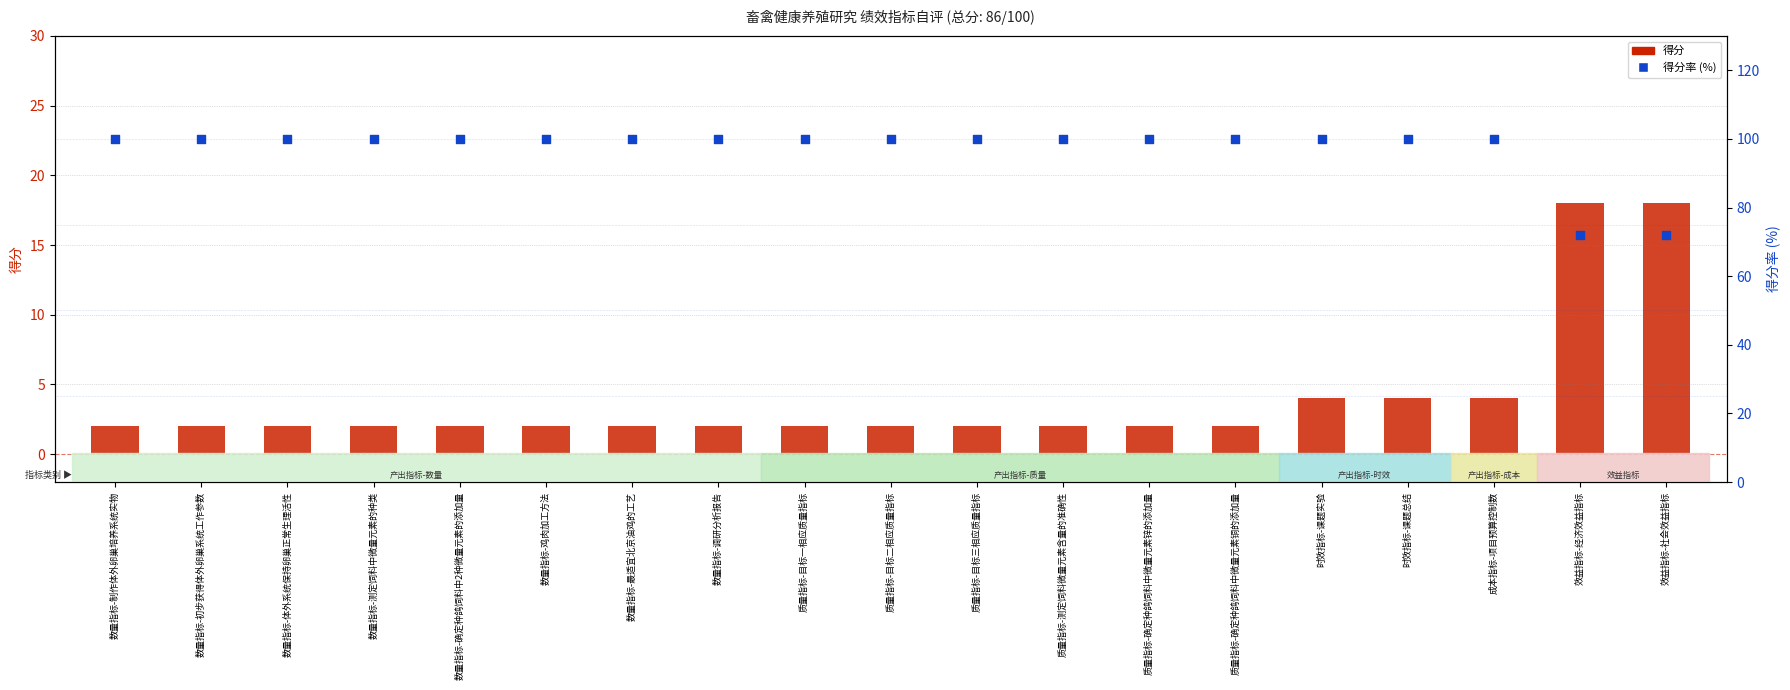

Which series has the largest Y range (max minus min)?

得分率 (%)